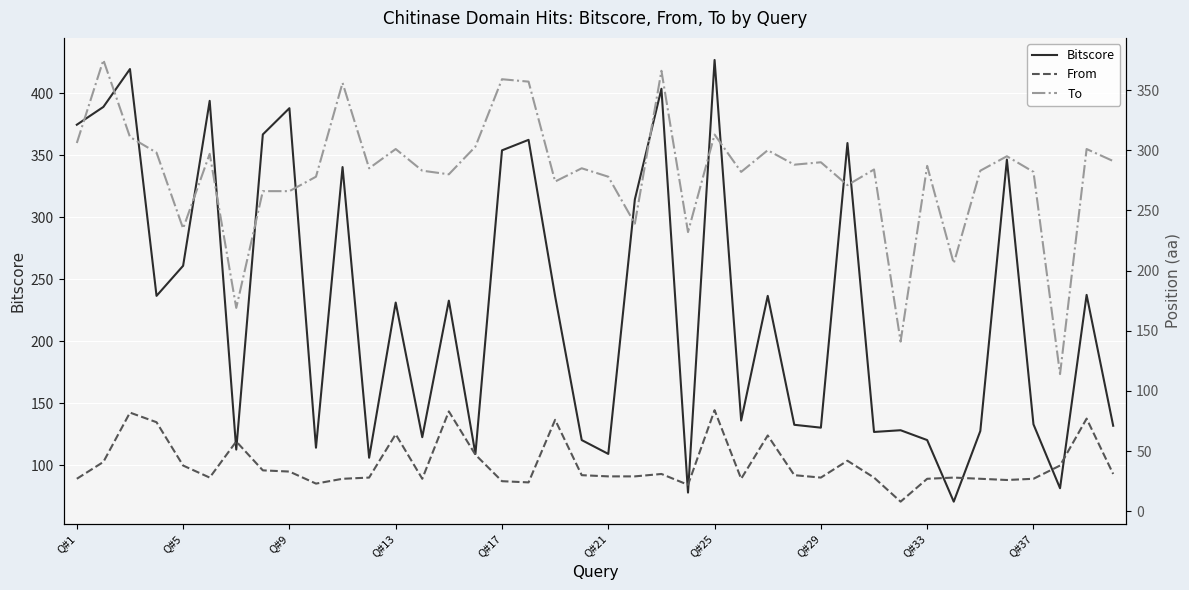

What is the lowest value of the Bitscore series?

70.5